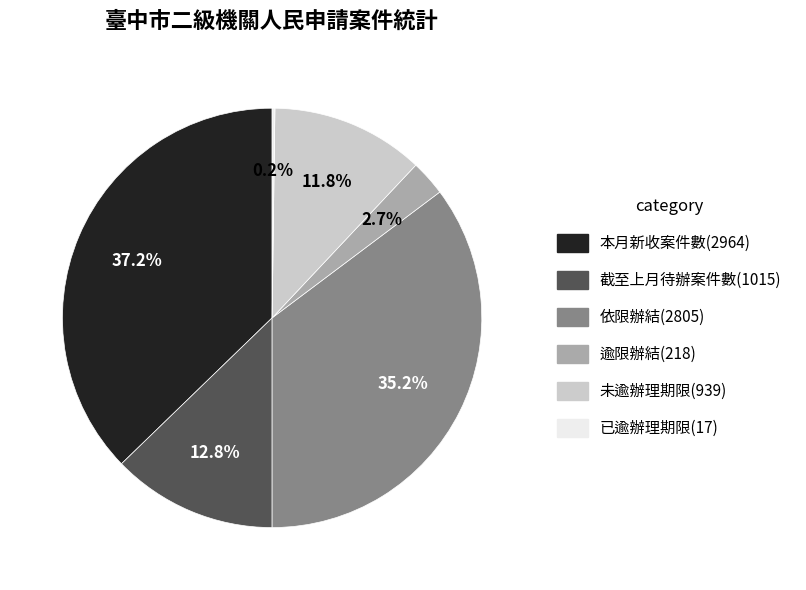

Which category has the biggest portion of the pie?

本月新收案件數(2964)